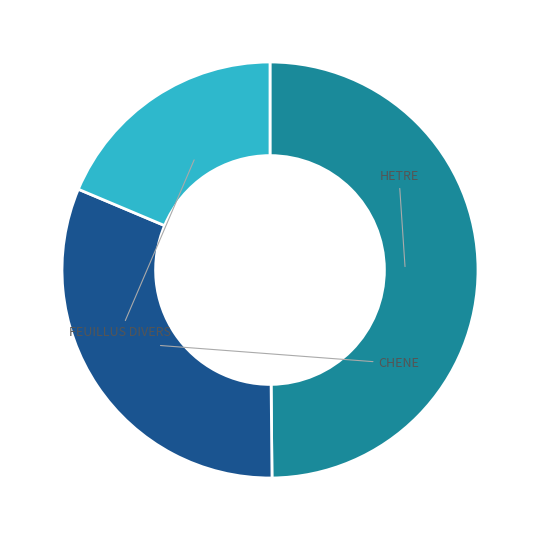

To the nearest percent, what is the difference between the HETRE and FEUILLUS DIVERS slice percentages?

31%